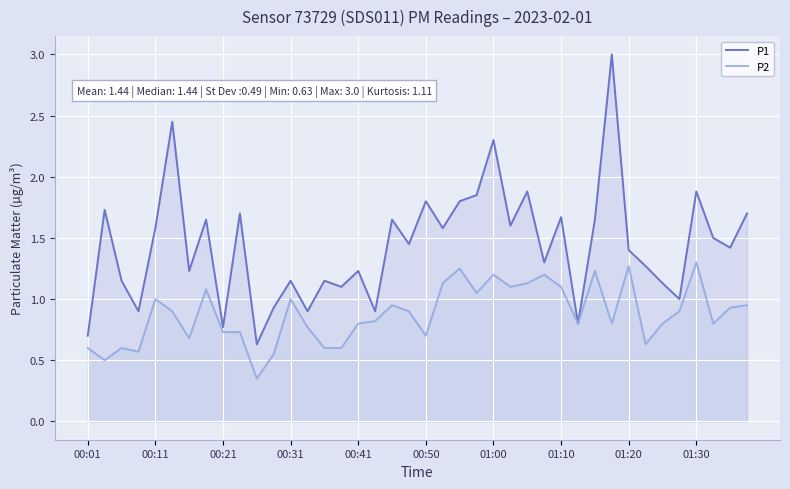

The P2 series shows 0.8 at 01:00. True or false?

False